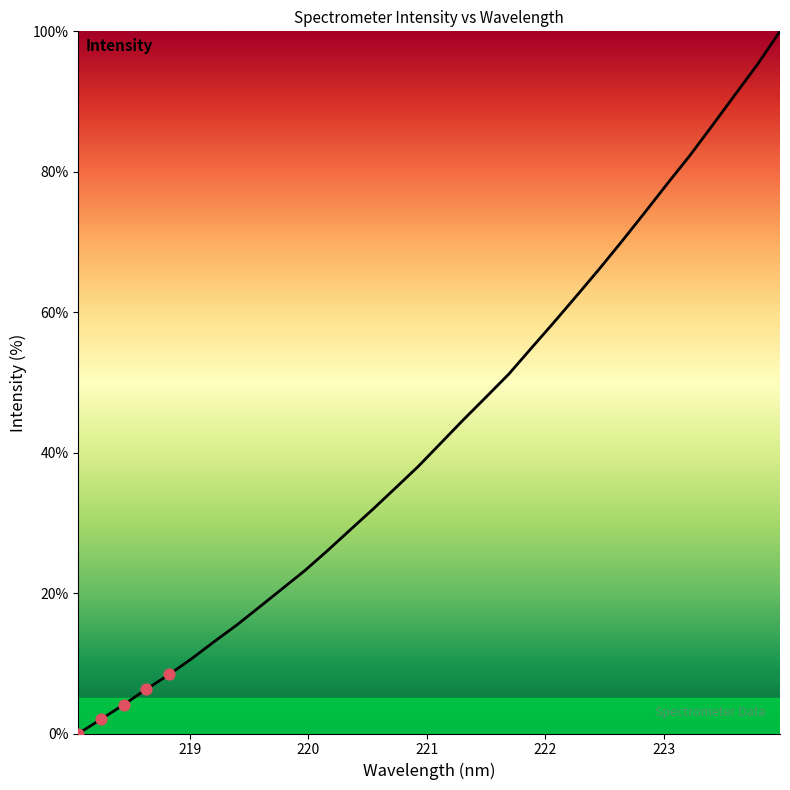

What is the difference between the maximum and minimum values?

100.0